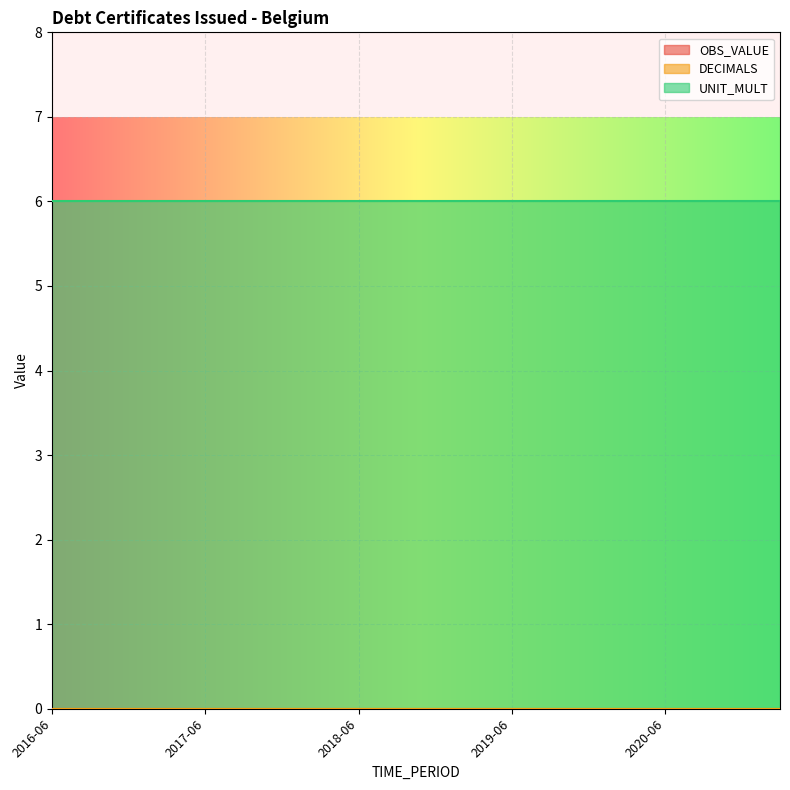

True or false: OBS_VALUE has more than 0 interior local peaks.

False